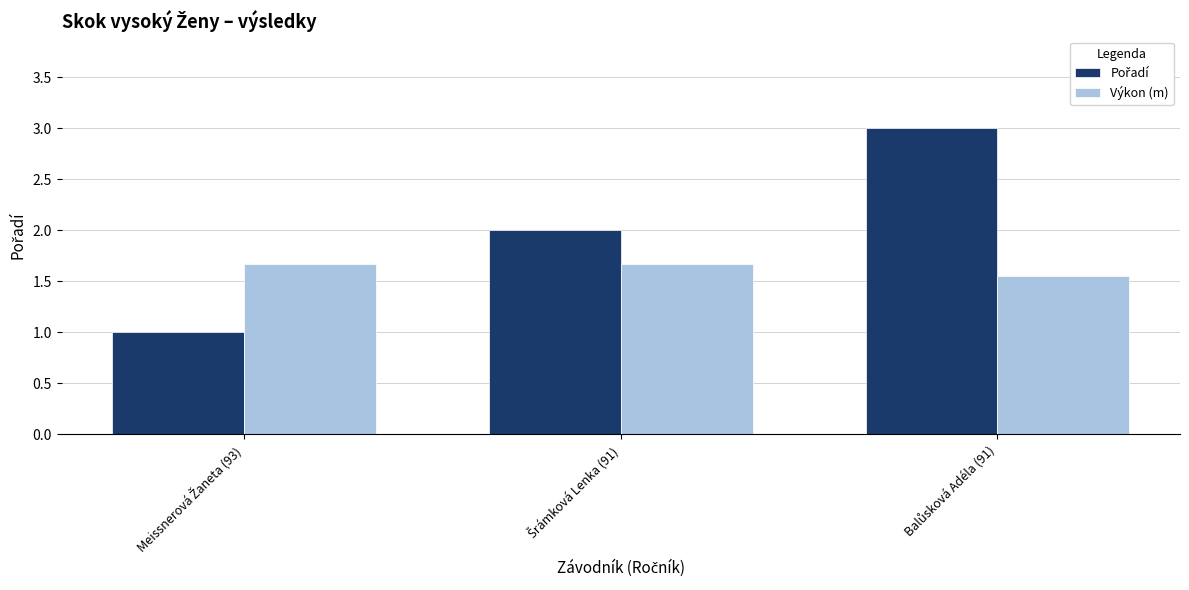

What is the greatest value displayed?

3.0